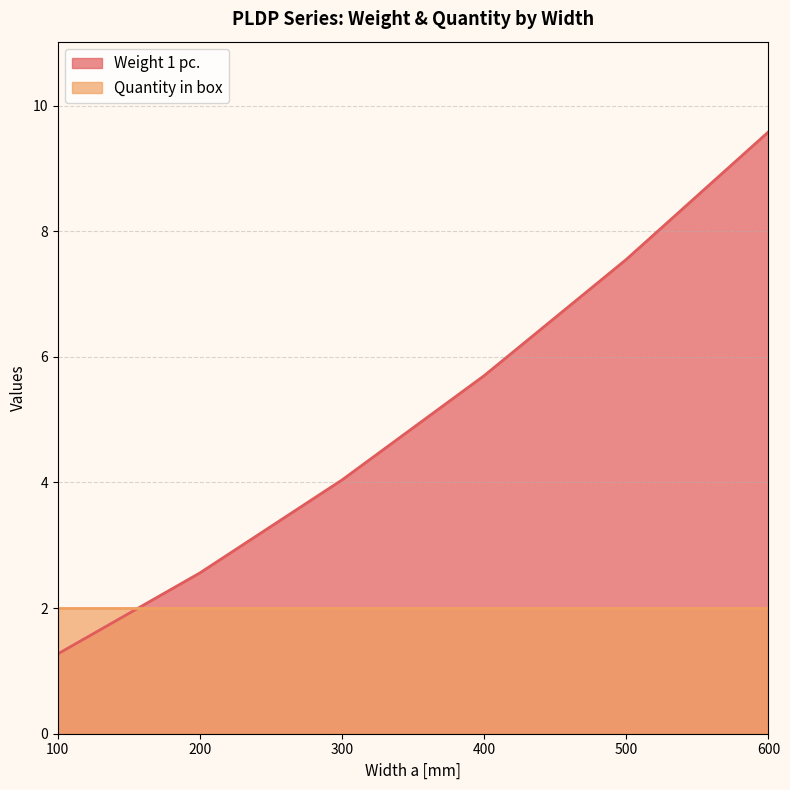

Read the value at 300.

4.0